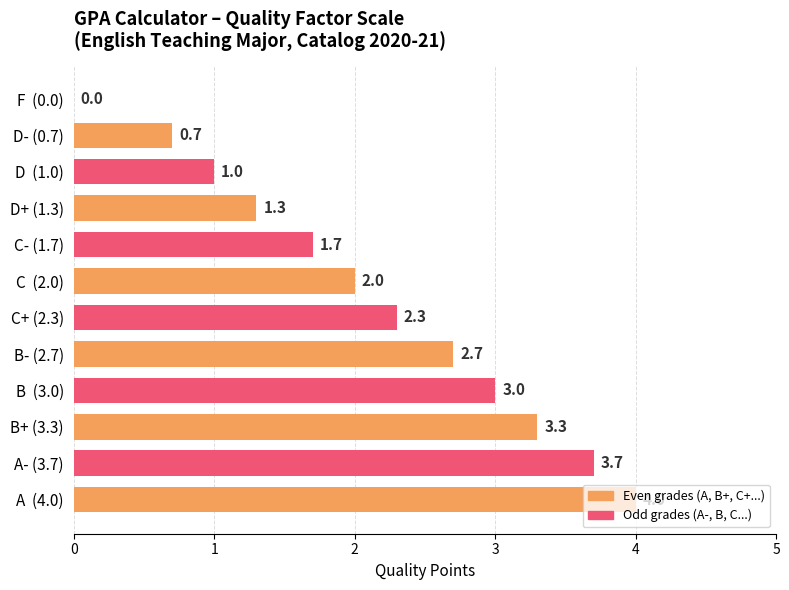

At which label is the value closest to 2?

C  (2.0)